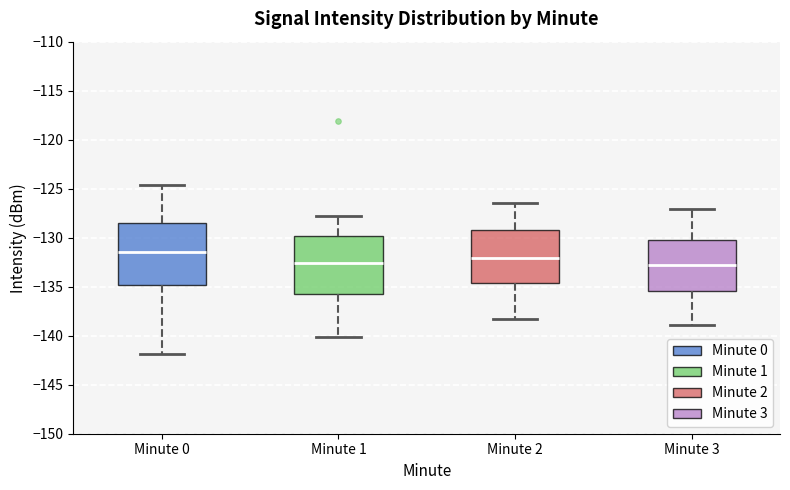

Reading left to right, read every box against the y-axis: the position of its median line, the range the box covers, and the ends of its whiskers. The values are not printed on the chart, so give them approximately, as read against the axis.

Minute 0: median -131.5, box -135.0 to -128.5, whiskers -142.0 to -124.5
Minute 1: median -132.5, box -135.5 to -130.0, whiskers -140.0 to -128.0
Minute 2: median -132.0, box -134.5 to -129.0, whiskers -138.5 to -126.5
Minute 3: median -133.0, box -135.5 to -130.5, whiskers -139.0 to -127.0